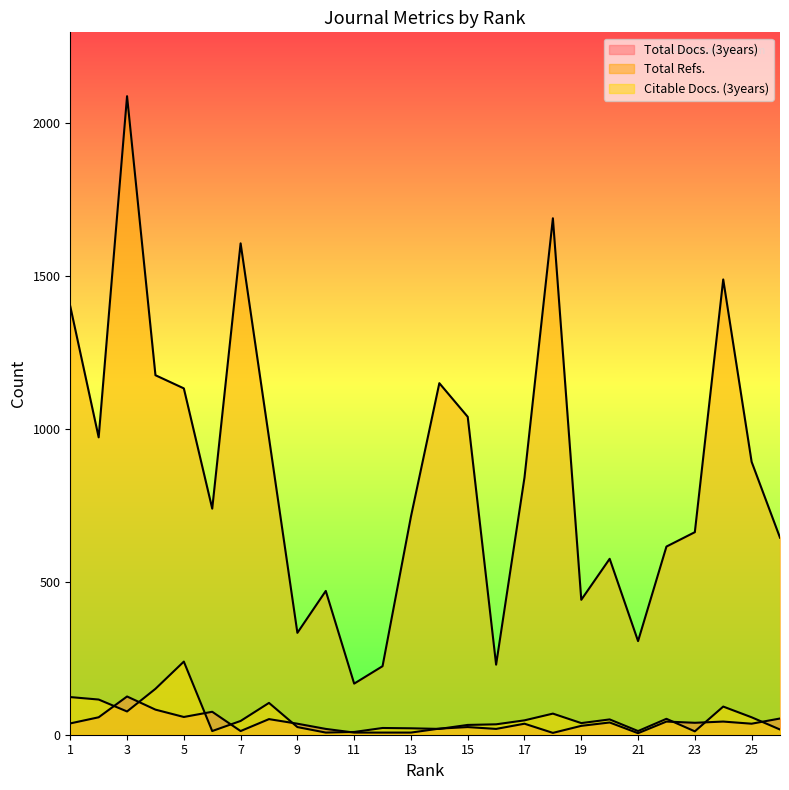

What is the difference between the maximum and minimum values in the Citable Docs. (3years) series?

232